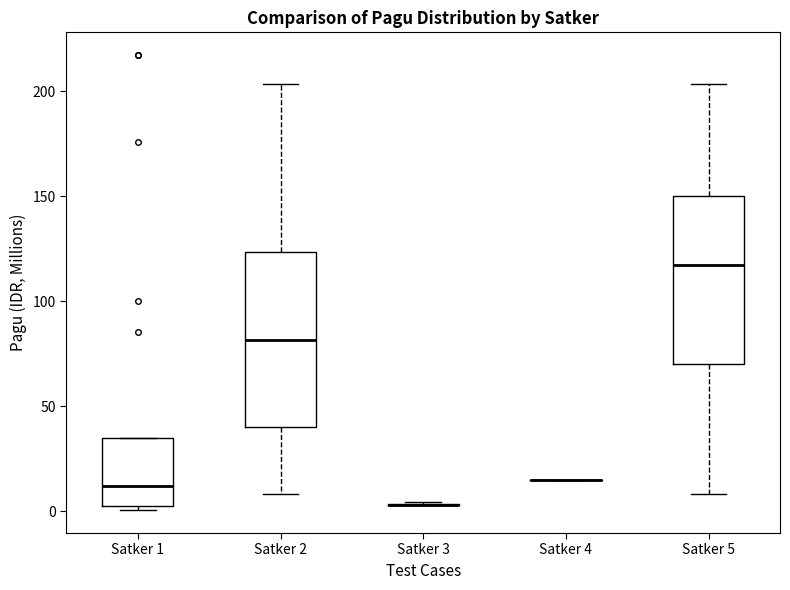

Reading left to right, transcribe this box plot: for each box, give where its median line is, the range the box spans, and where its two whiskers end, as read against the y-axis. The values are not printed on the chart, so give them approximately, as read against the axis.

Satker 1: median 10, box 5 to 35, whiskers 0 to 35
Satker 2: median 80, box 40 to 125, whiskers 10 to 205
Satker 3: box collapsed to a line at 5, whiskers 5 to 5
Satker 4: box collapsed to a line at 15, whiskers 15 to 15
Satker 5: median 115, box 70 to 150, whiskers 10 to 205